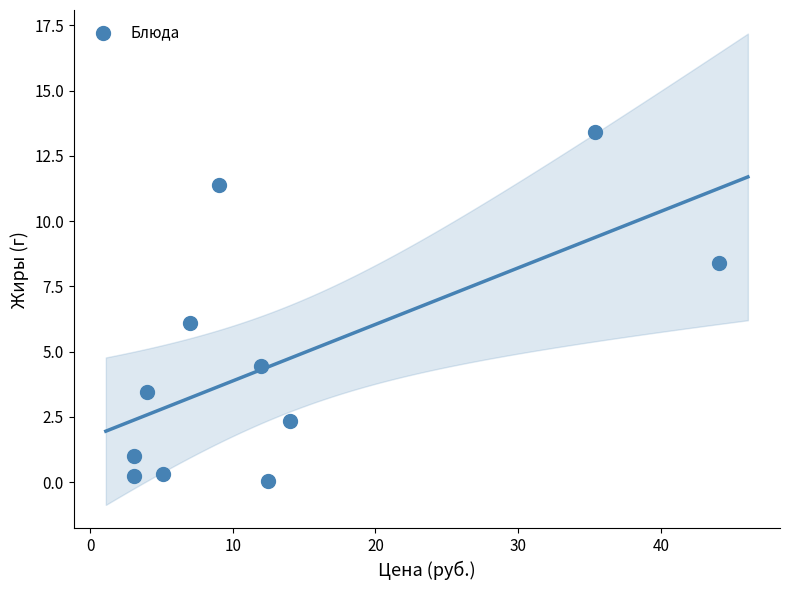

What is the average Y value?

4.7